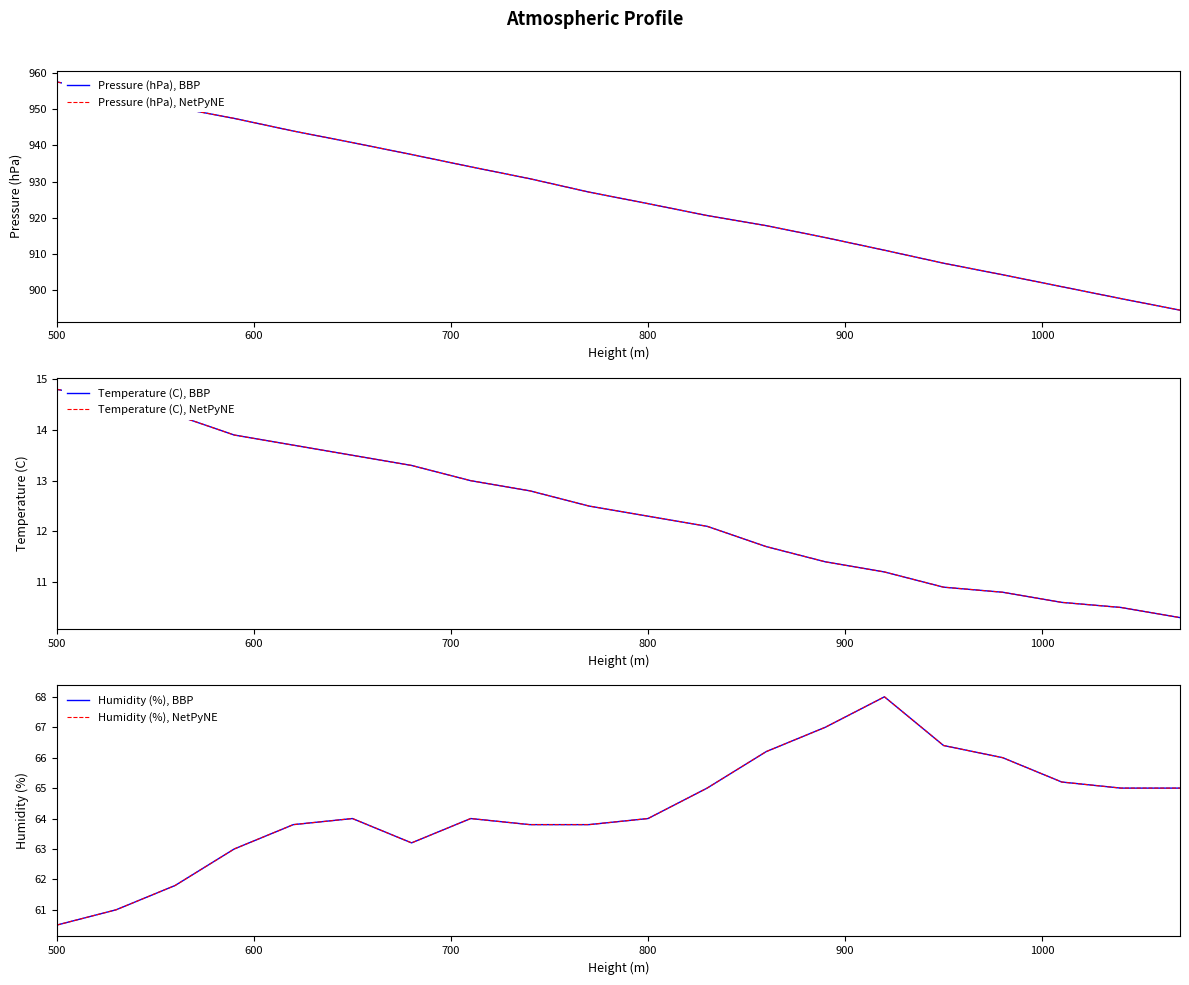

Count the number of data series in this chart.

6